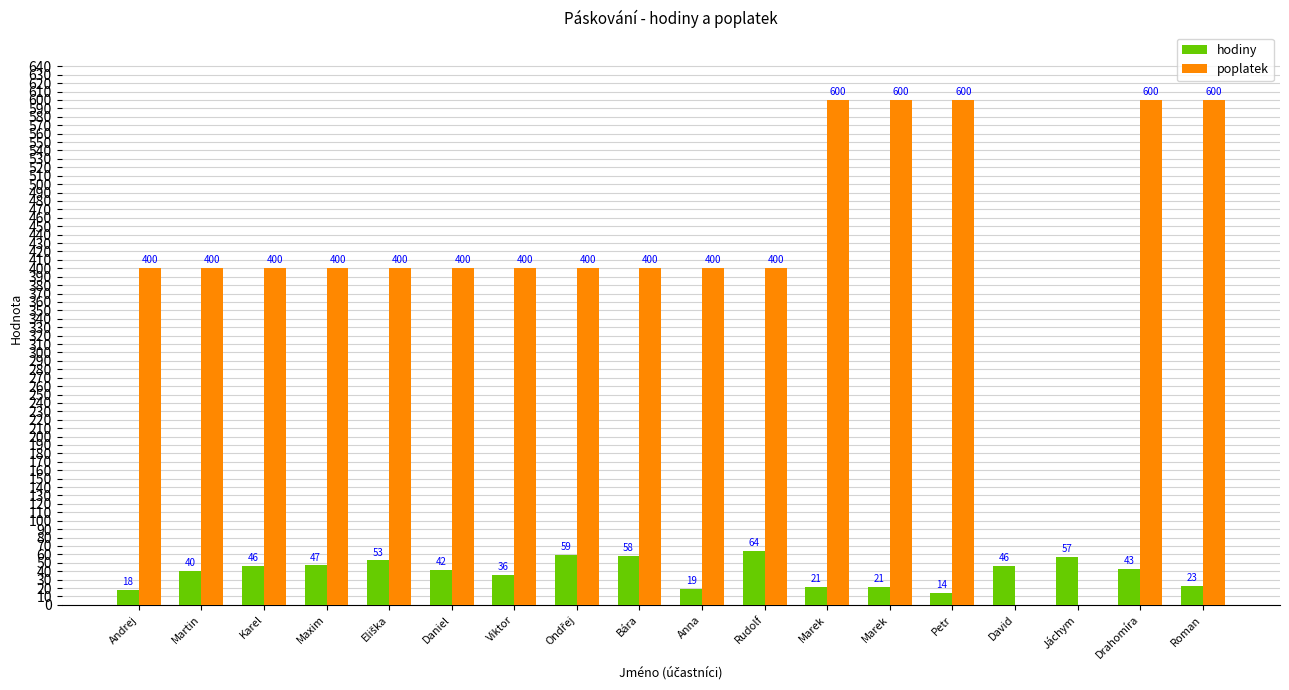

Are the bars horizontal?

No